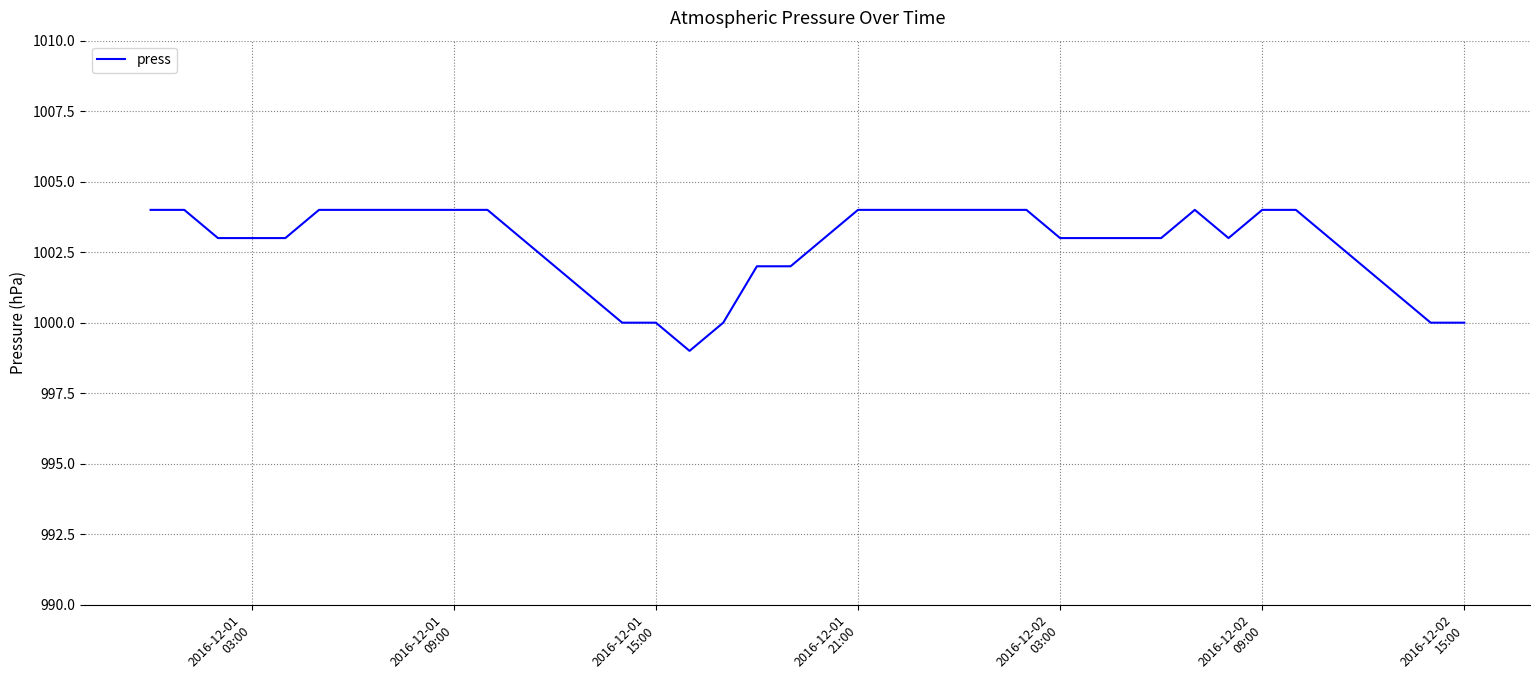

What is the minimum value shown in the chart?

999